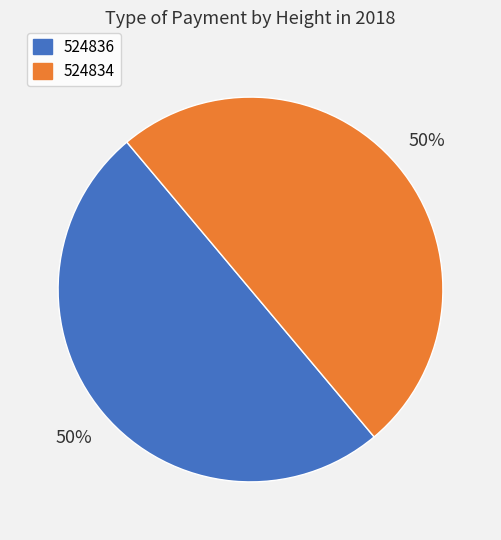

True or false: 524836 accounts for 45% of the total.

False